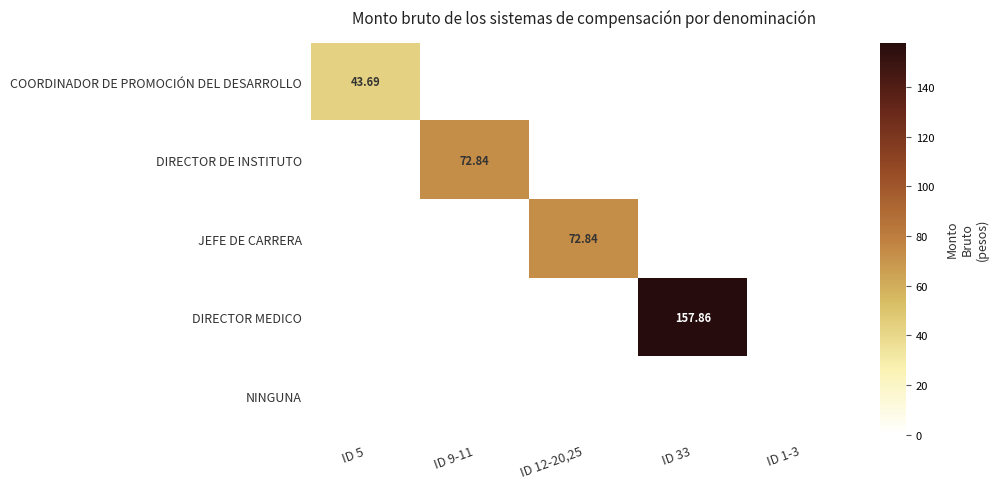

Which series has the largest total across all categories?

DIRECTOR MEDICO